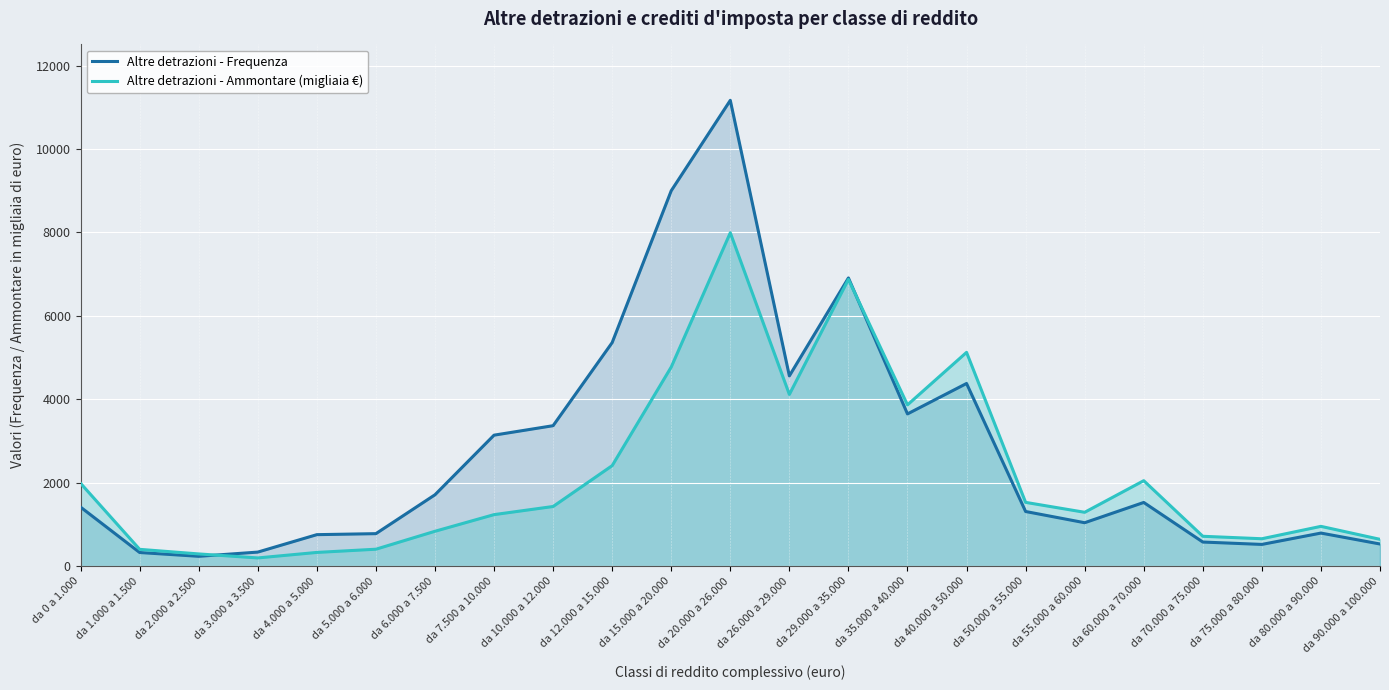

List the series in order of their overall mean, lowest first.

Altre detrazioni - Ammontare (migliaia €), Altre detrazioni - Frequenza